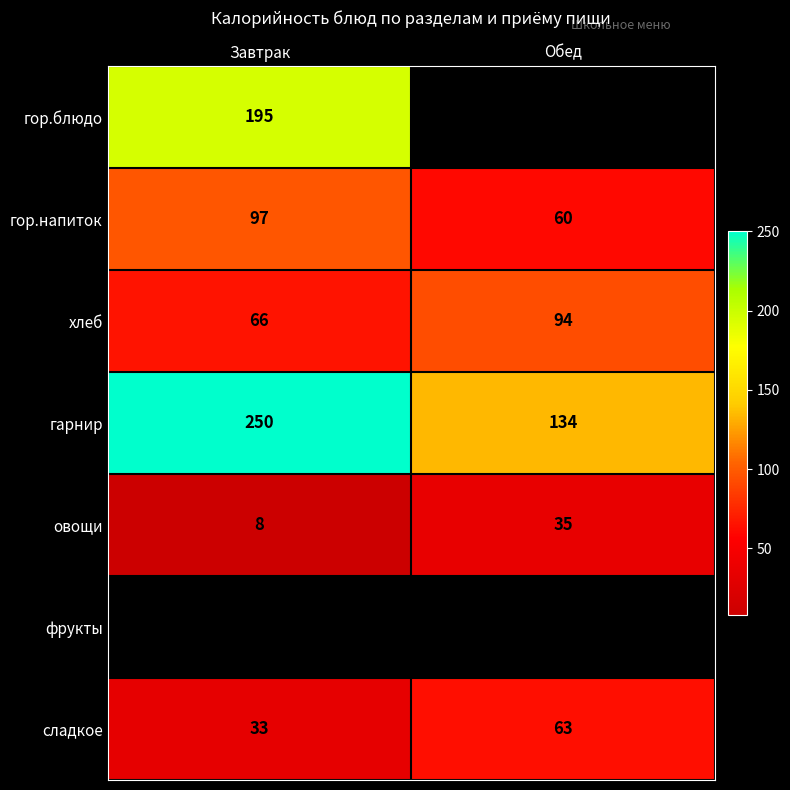

True or false: овощи has a value of 58 at Обед.

False